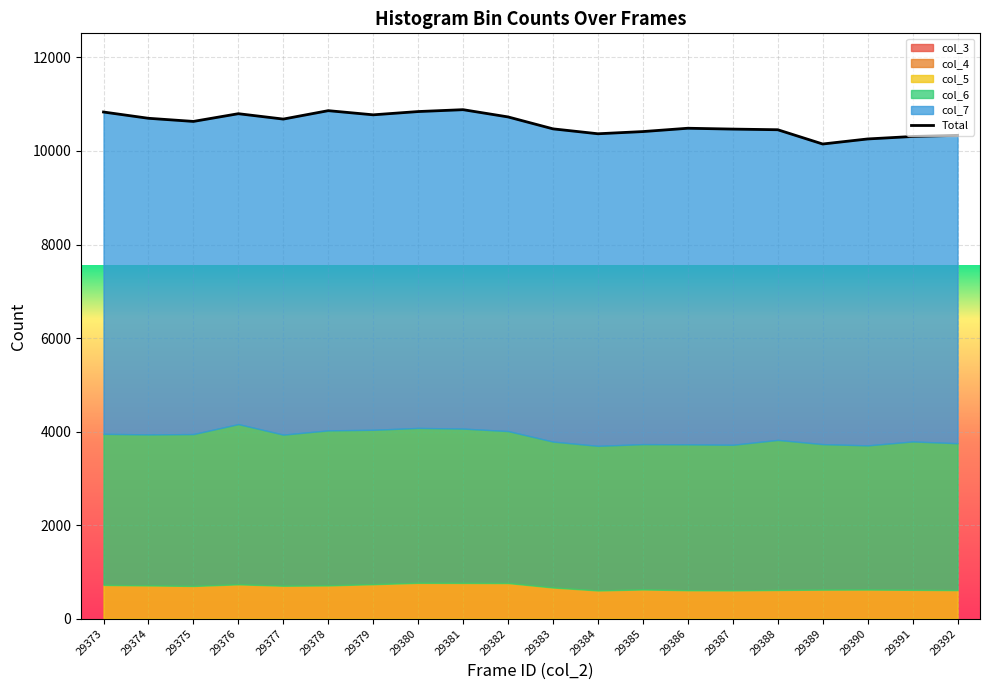

Between 29382 and 29383, which series saw the biggest shift?

col_6